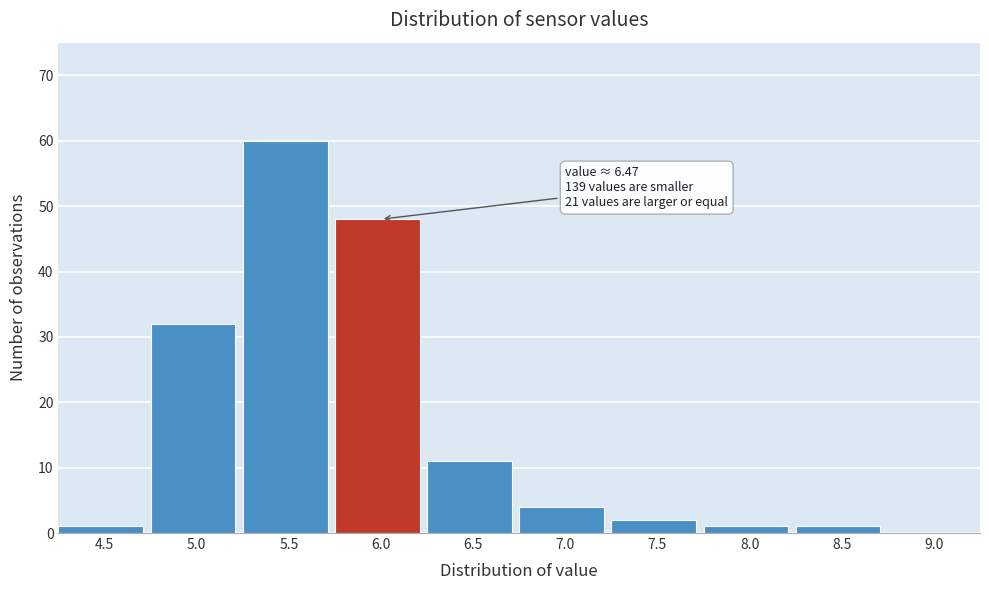

Reading left to right, transcribe all the data shown in this chart.

4.5=1	5.0=32	5.5=60	6.0=48	6.5=11	7.0=4	7.5=2	8.0=1	8.5=1	9.0=0